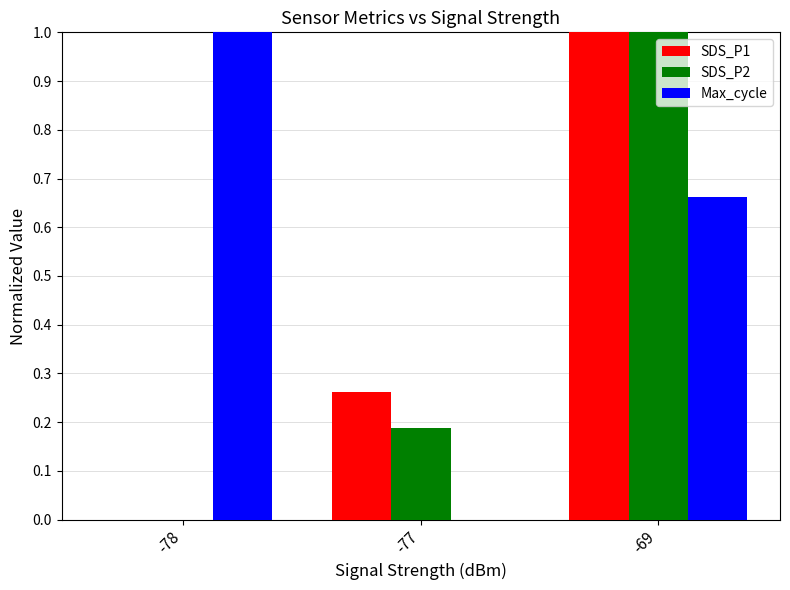

What is the greatest value displayed?

1.0